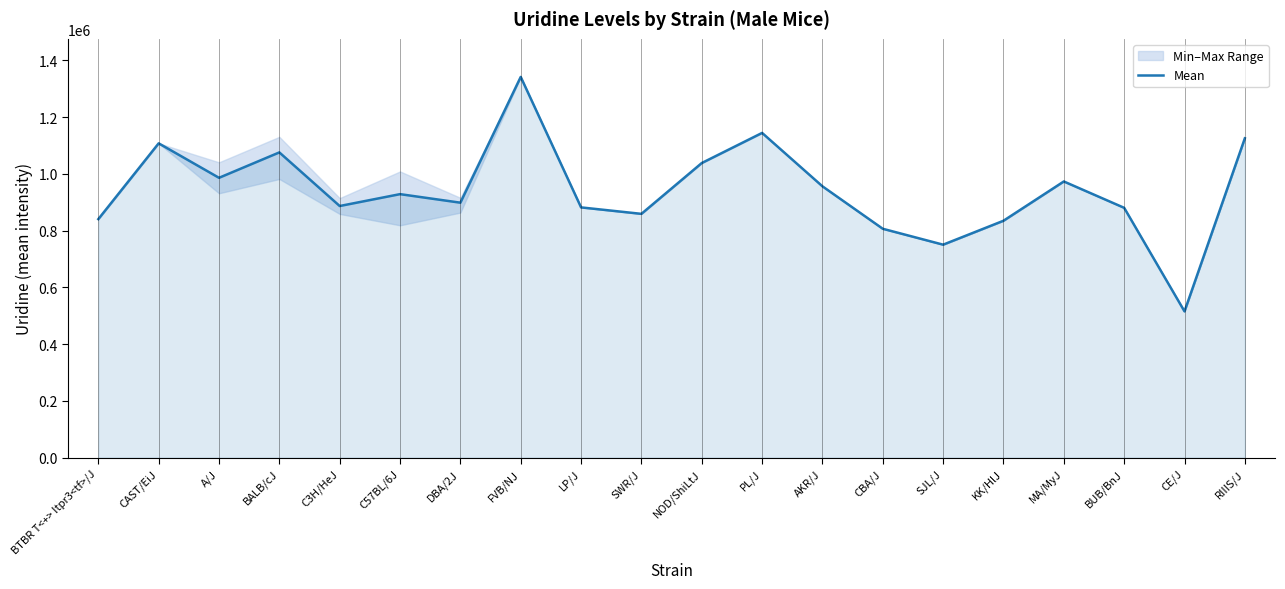

List the labels in order of value, largest first.

FVB/NJ, PL/J, RIIIS/J, CAST/EiJ, BALB/cJ, NOD/ShiLtJ, A/J, MA/MyJ, AKR/J, C57BL/6J, DBA/2J, C3H/HeJ, LP/J, BUB/BnJ, SWR/J, BTBR T<+> Itpr3<tf>/J, KK/HlJ, CBA/J, SJL/J, CE/J